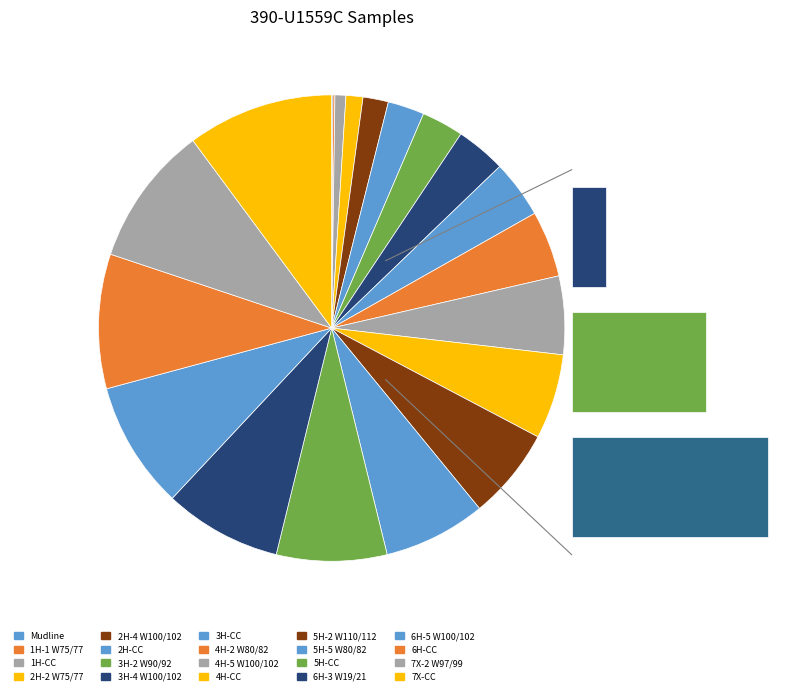

To the nearest percent, what is the combined percentage of 390-U1559C-2H-4-W 100/102-FORAM and 390-U1559C-1H-1-W 75/77-FORAM?

2%